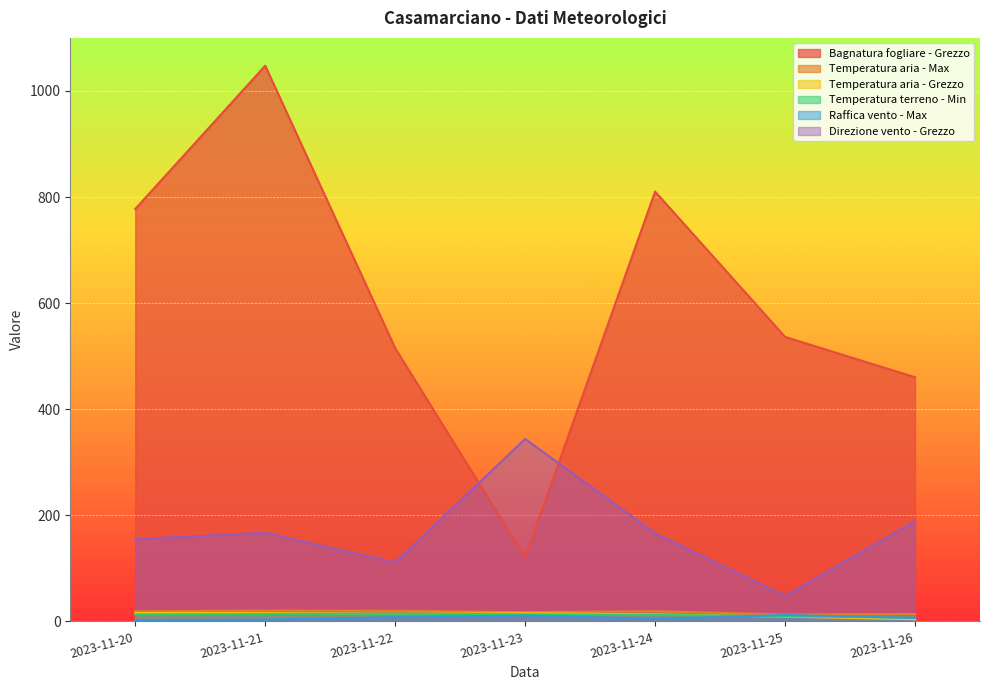

Which series has the widest spread of values?

Bagnatura fogliare - Grezzo